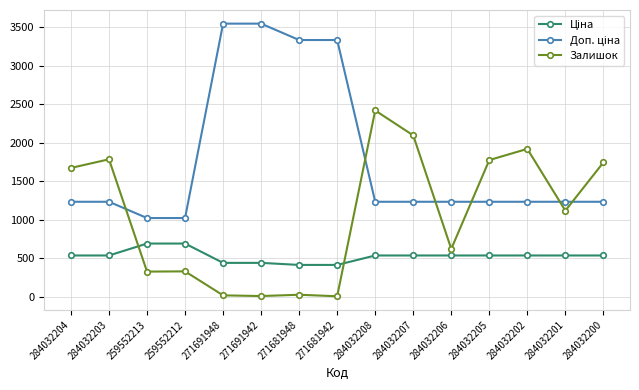

How many lines are shown in the chart?

3